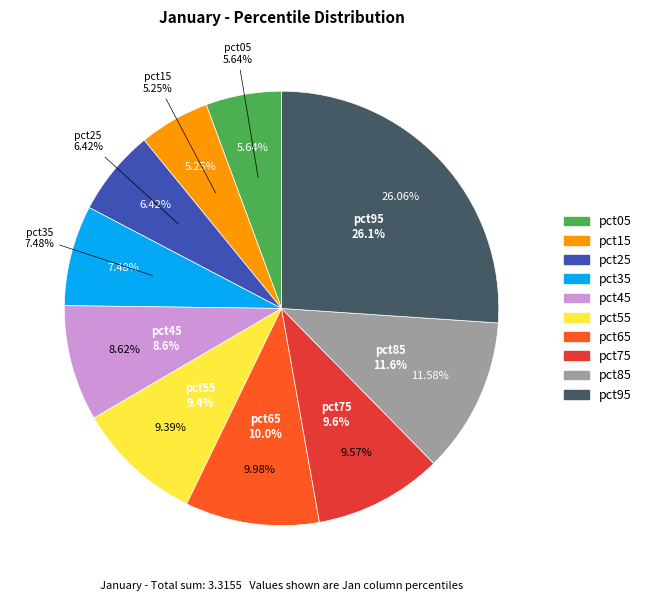

Which slice is the smallest?

pct15